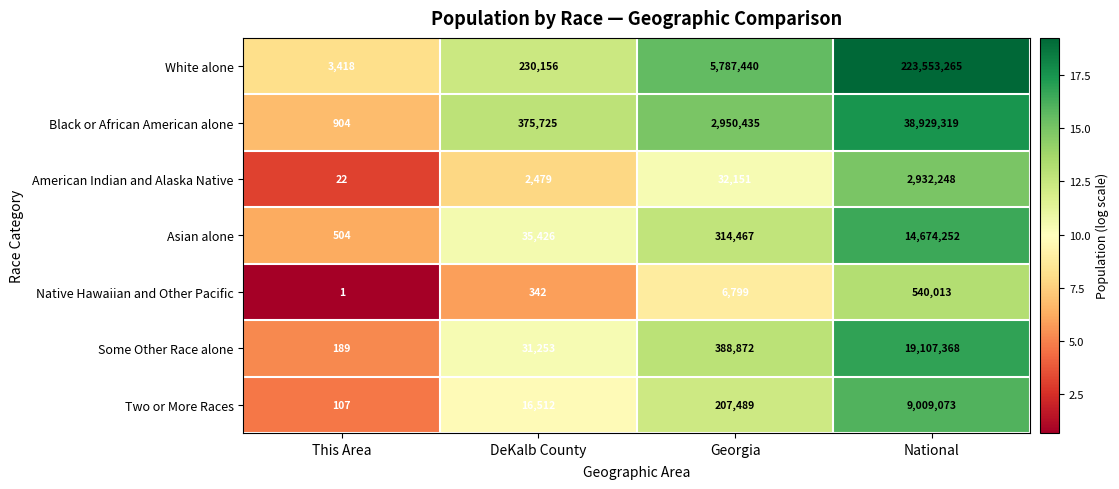

The value of White alone at Georgia is 5787440. True or false?

True